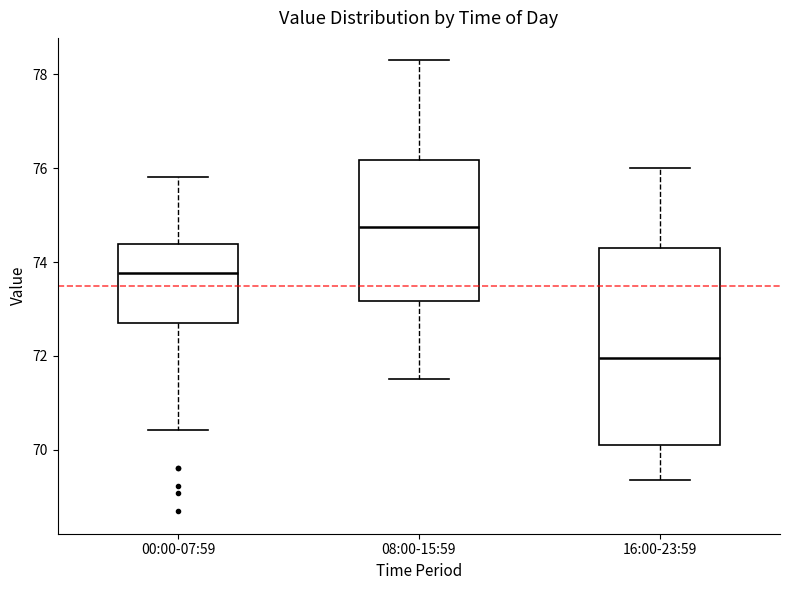

Reading left to right, read every box against the y-axis: the position of its median line, the range the box covers, and the ends of its whiskers. The values are not printed on the chart, so give them approximately, as read against the axis.

00:00-07:59: median 73.8, box 72.8 to 74.4, whiskers 70.4 to 75.8
08:00-15:59: median 74.8, box 73.2 to 76.2, whiskers 71.6 to 78.4
16:00-23:59: median 72.0, box 70.2 to 74.4, whiskers 69.4 to 76.0